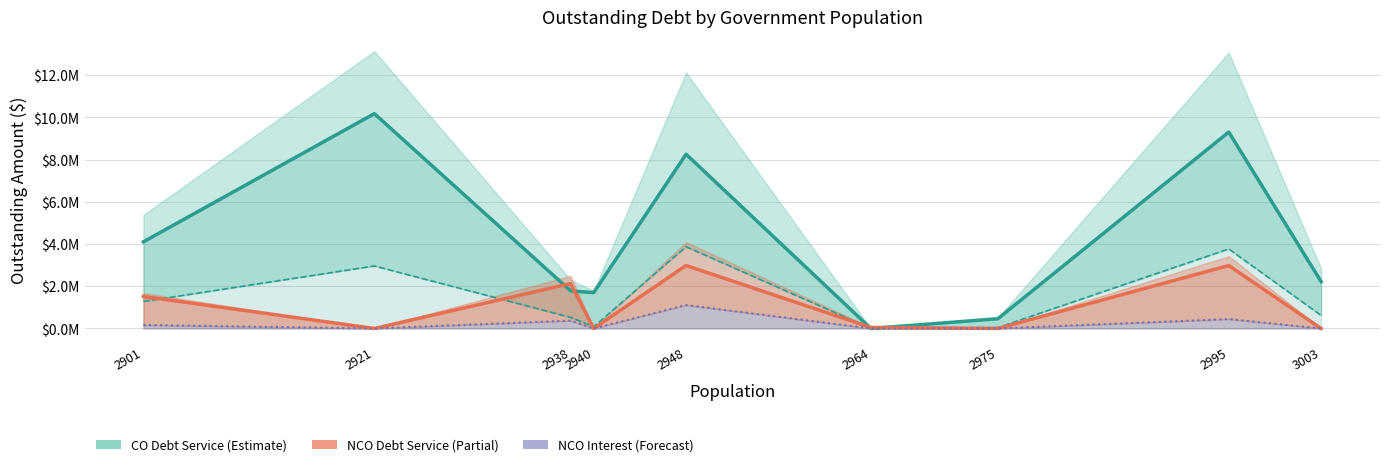

At which category does the chart reach its peak across all series?

2921